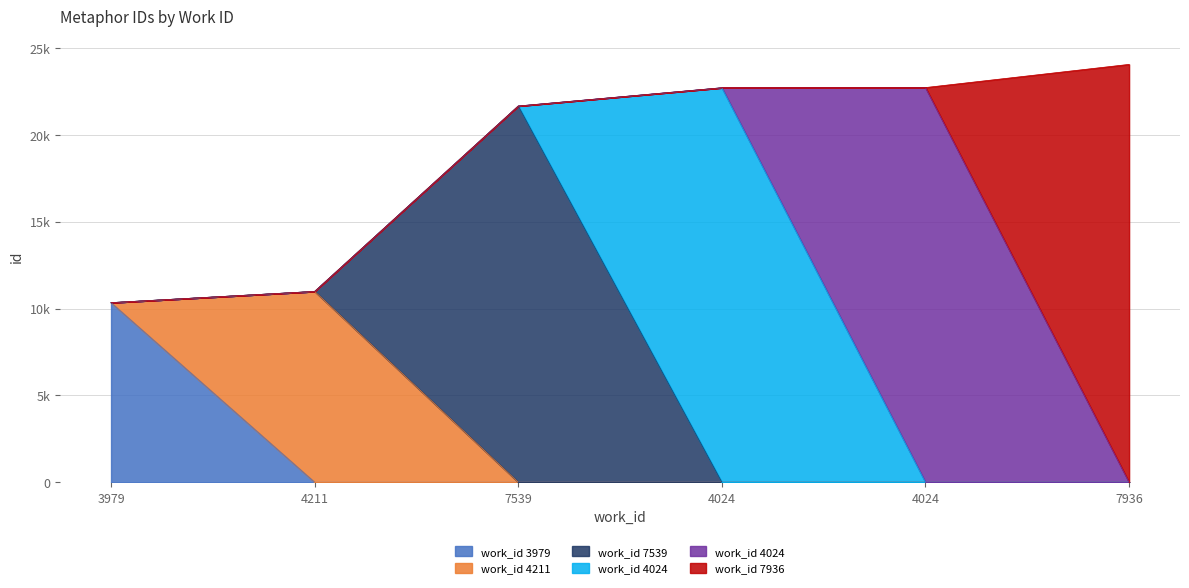

How many data points are less than 22709?

3